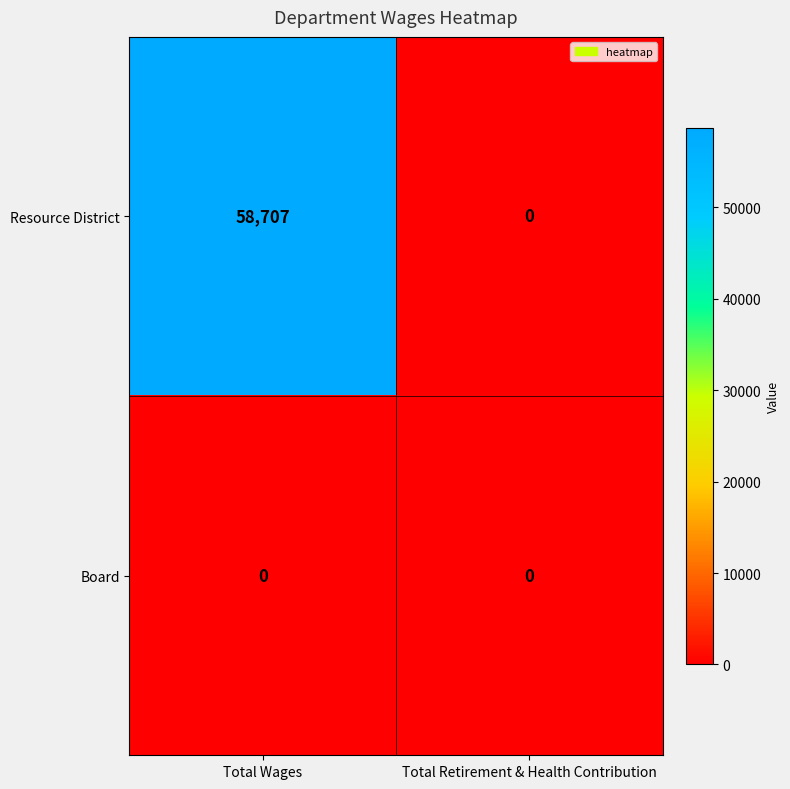

Between Total Wages and Total Retirement & Health Contribution, which series saw the biggest shift?

Resource District